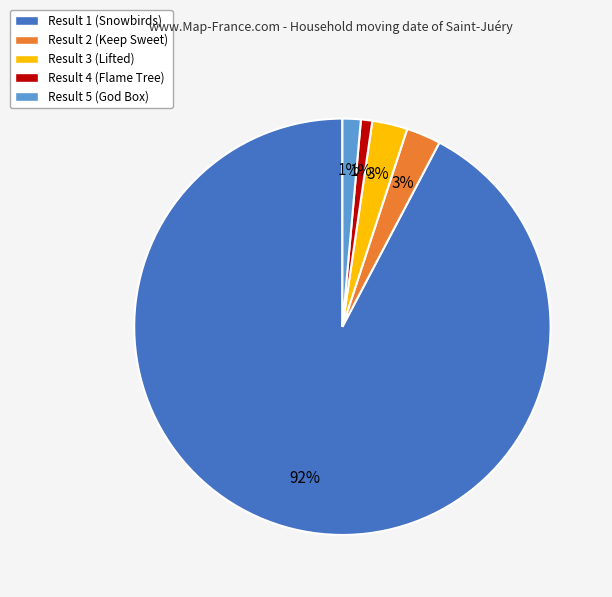

Approximately how many times larger is the value at Result 2 (Keep Sweet) compared to Result 4 (Flame Tree)?

3.0